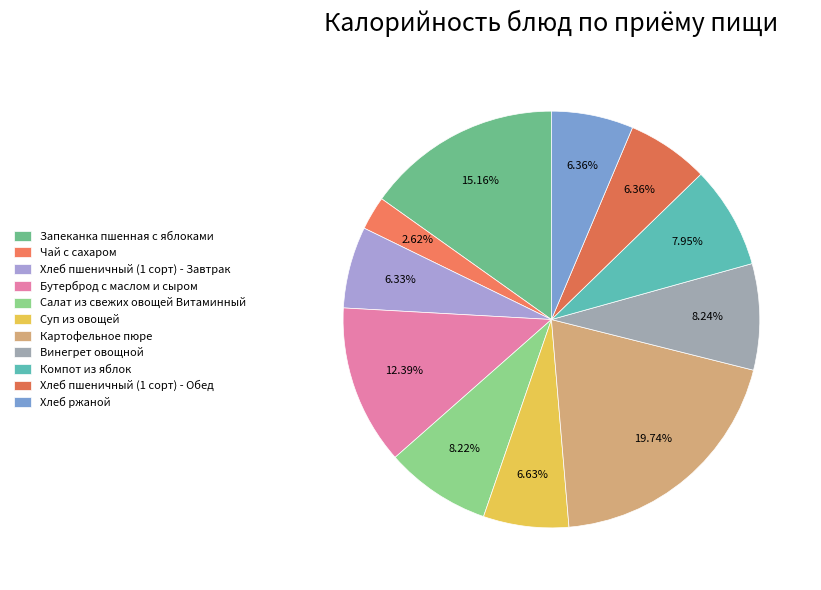

Approximately how many times larger is the value at Бутерброд с маслом и сыром compared to Картофельное пюре?

0.6